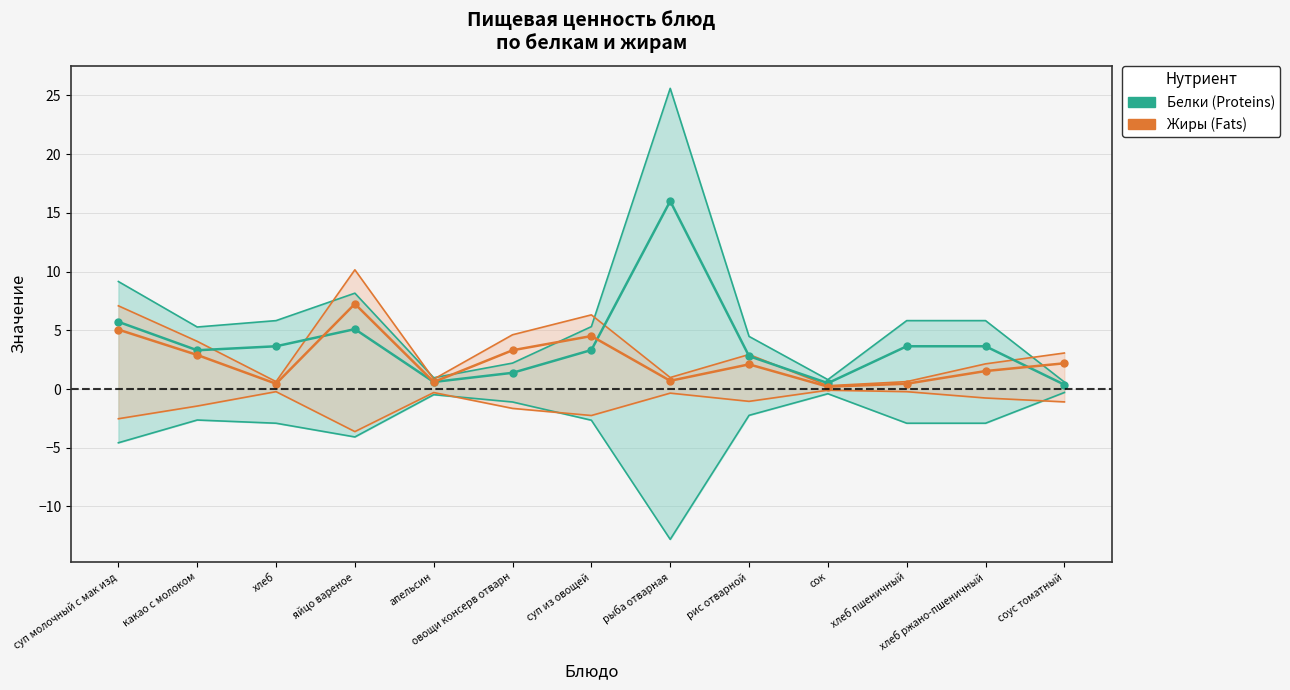

What is the minimum value shown in the chart?

0.2